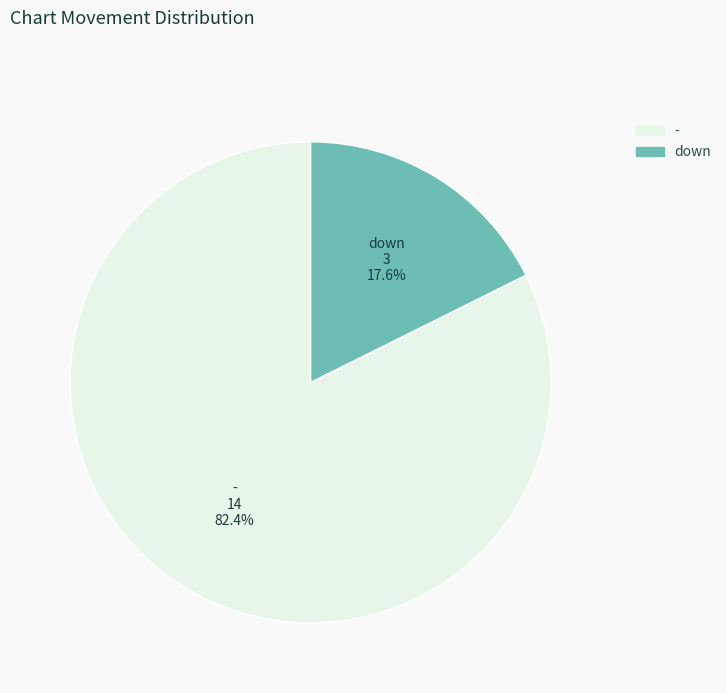

Is there any slice that represents more than half of the pie?

Yes